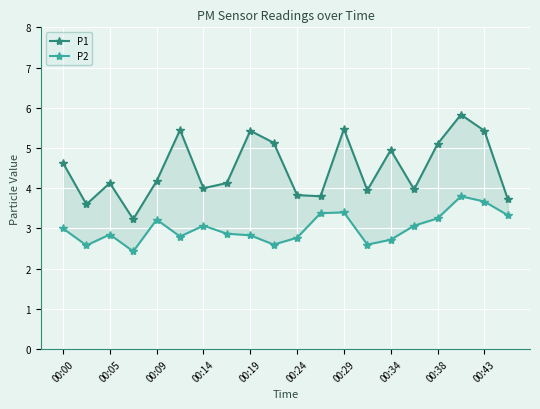

Is it true that P1 equals 9.4 at 00:24?

False